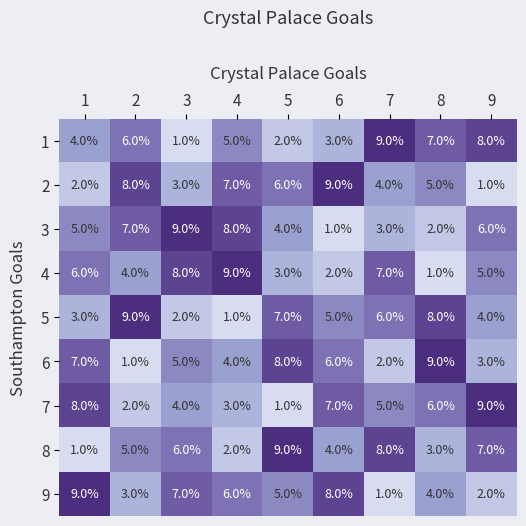

How many 8 values are between 3 and 7?

5